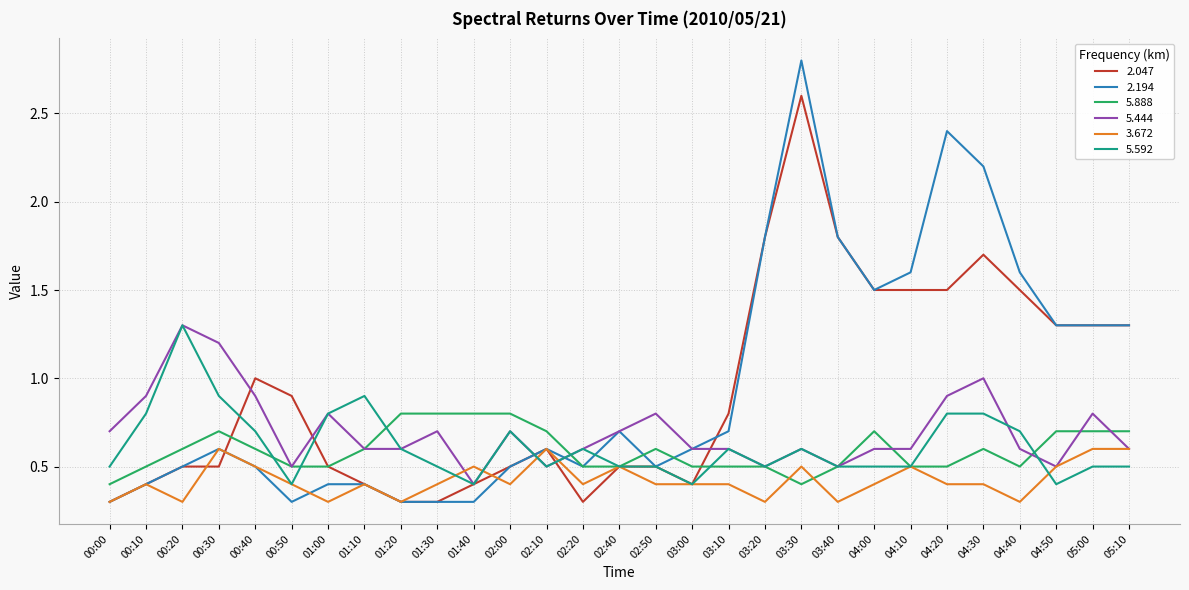

What position from the left is 00:20?

3